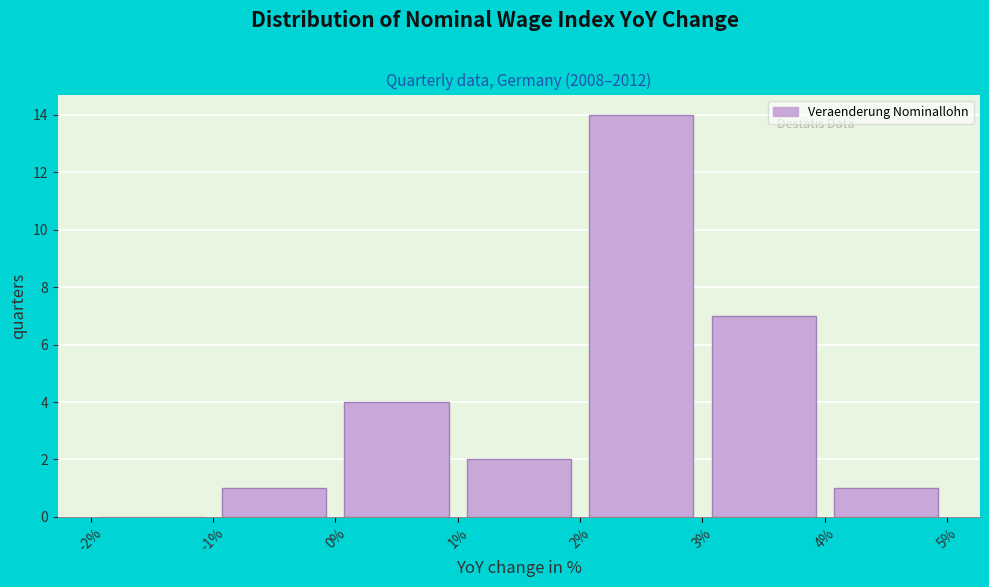

What is the height of the bar covering 0% to 1% on the x-axis? The values are not printed on the chart, so give them approximately, as read against the axis.

4